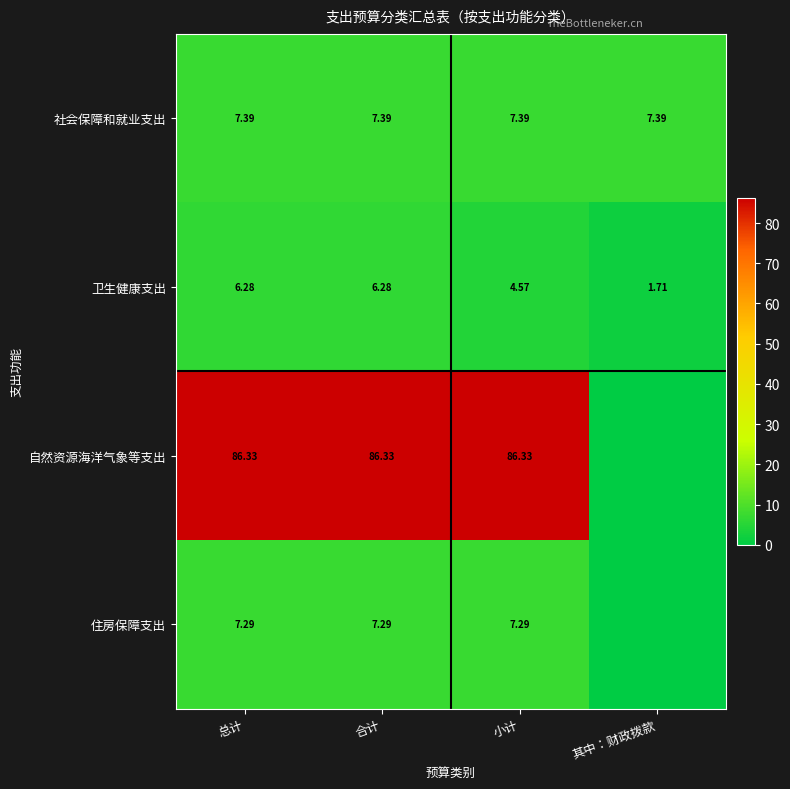

At 合计, list the series in order from largest to smallest.

自然资源海洋气象等支出, 社会保障和就业支出, 住房保障支出, 卫生健康支出